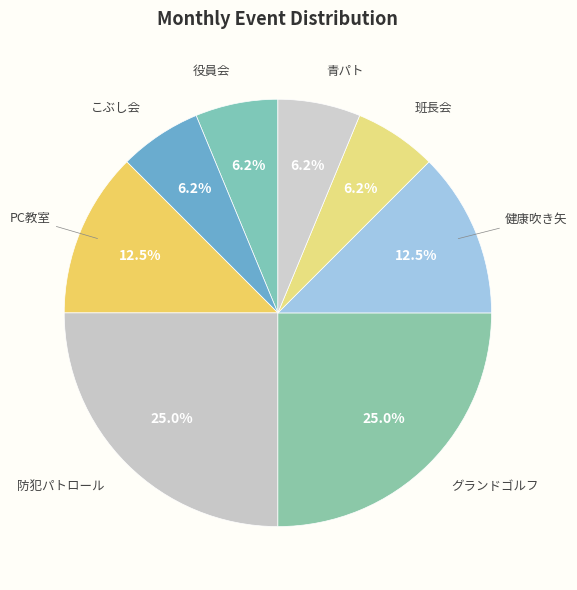

Is there a majority slice in this chart?

No